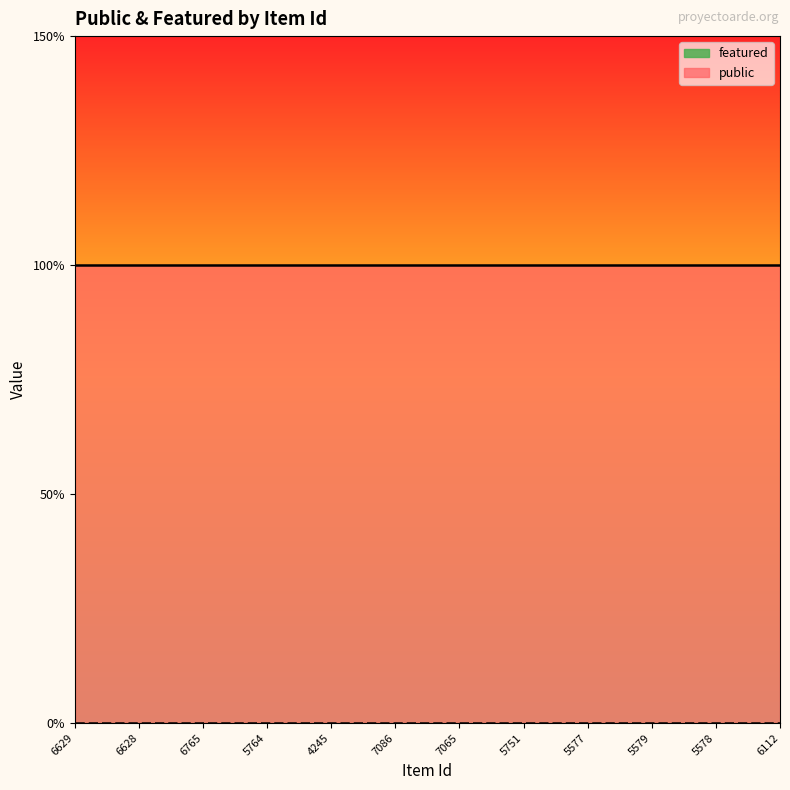

How many lines are shown in the chart?

2